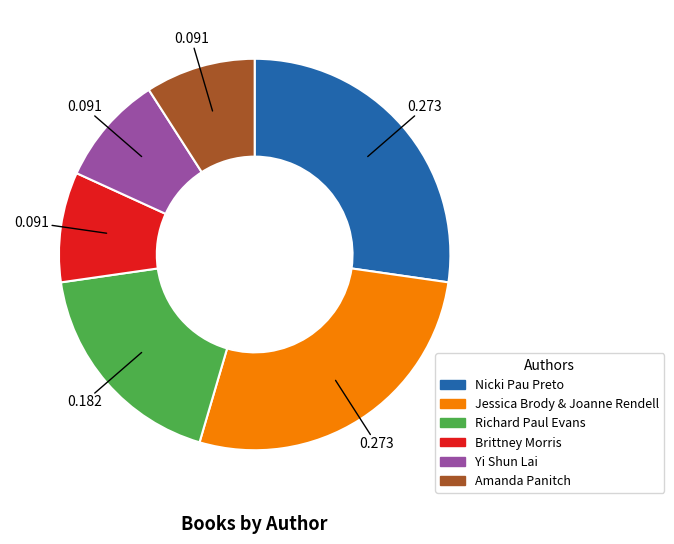

Does Richard Paul Evans account for over 50% of the chart?

No